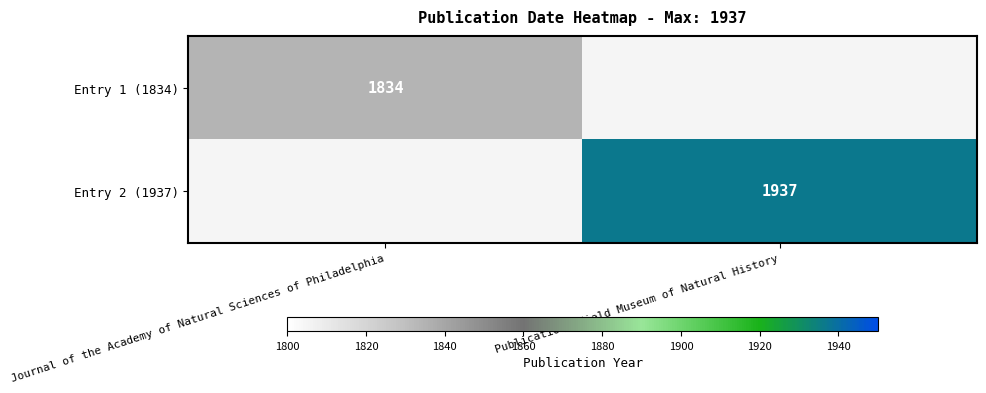

Between Journal of the Academy of Natural Sciences of Philadelphia and Publication. Field Museum of Natural History, which is larger?

Journal of the Academy of Natural Sciences of Philadelphia